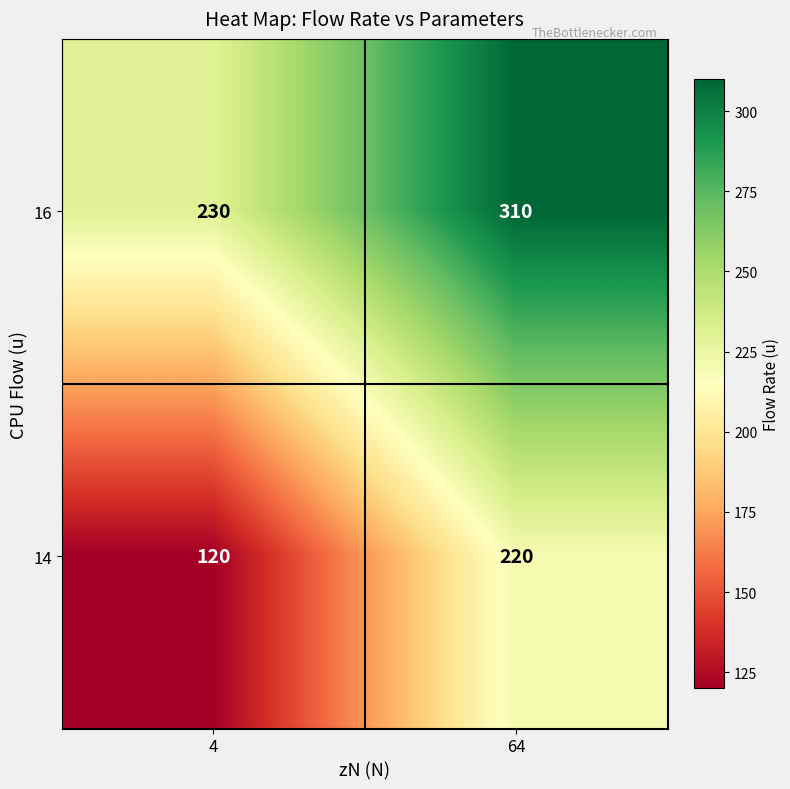

Rank the series by their average value, from lowest to highest.

14, 16